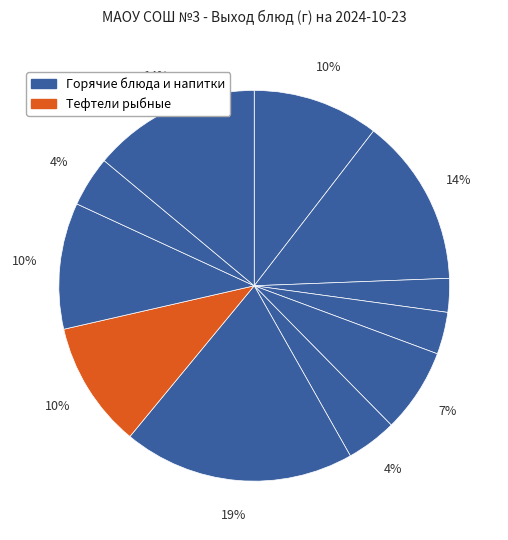

How many slices are in this pie chart?

11